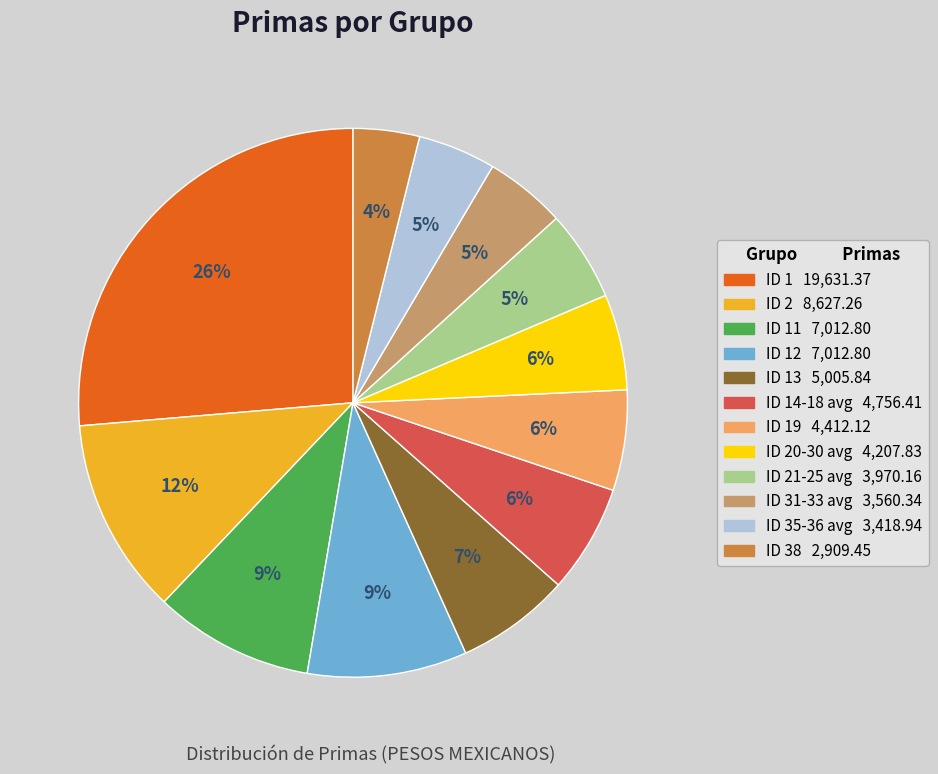

Is there any slice that represents more than half of the pie?

No